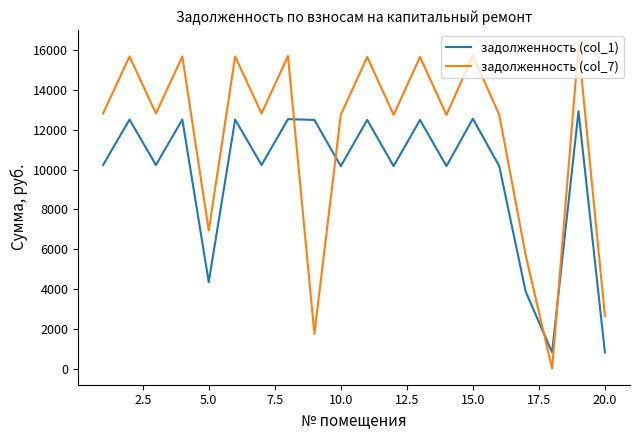

What is the difference between the maximum and minimum values in the задолженность (col_7) series?

16215.8